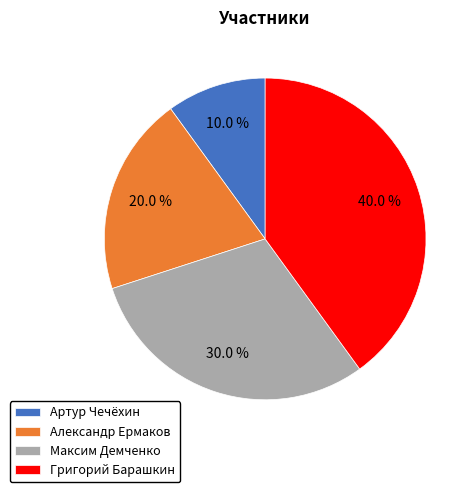

To the nearest percent, what is the combined percentage of Григорий Барашкин and Максим Демченко?

70%